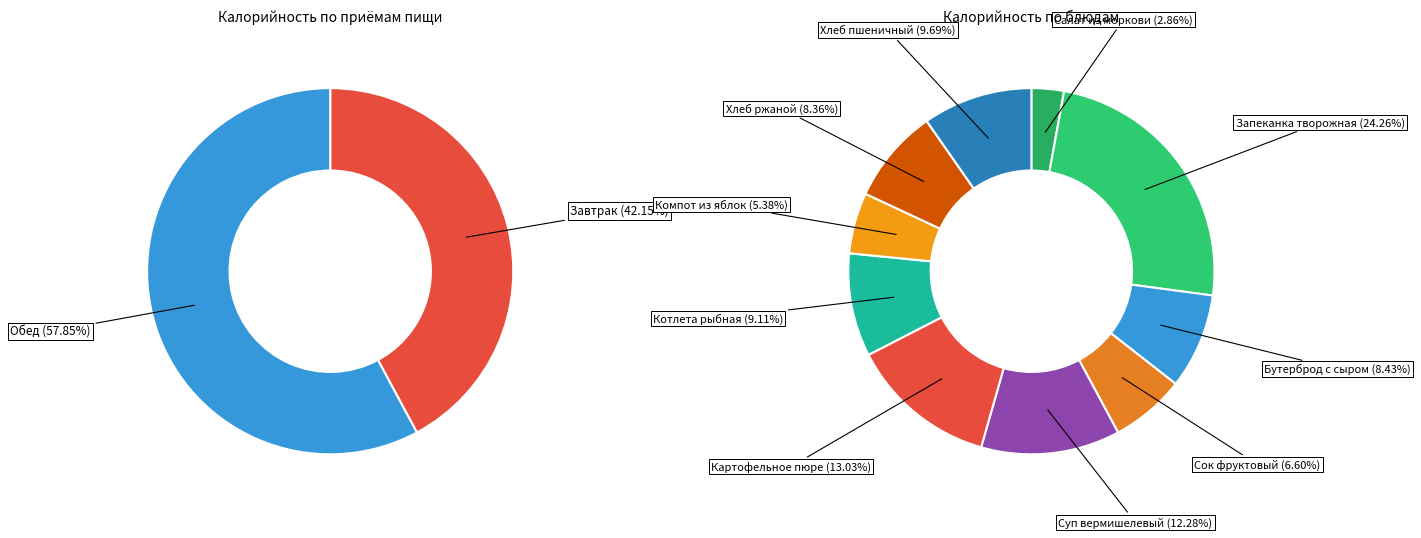

What is the largest slice in the pie chart?

Обед